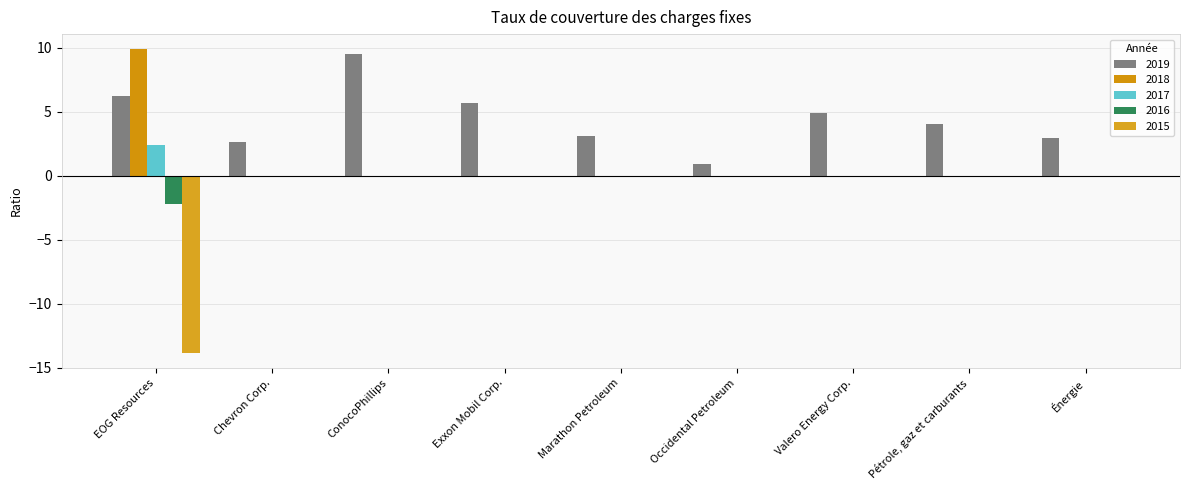

What is the sum of the 2017 values at EOG Resources and ConocoPhillips?

2.4